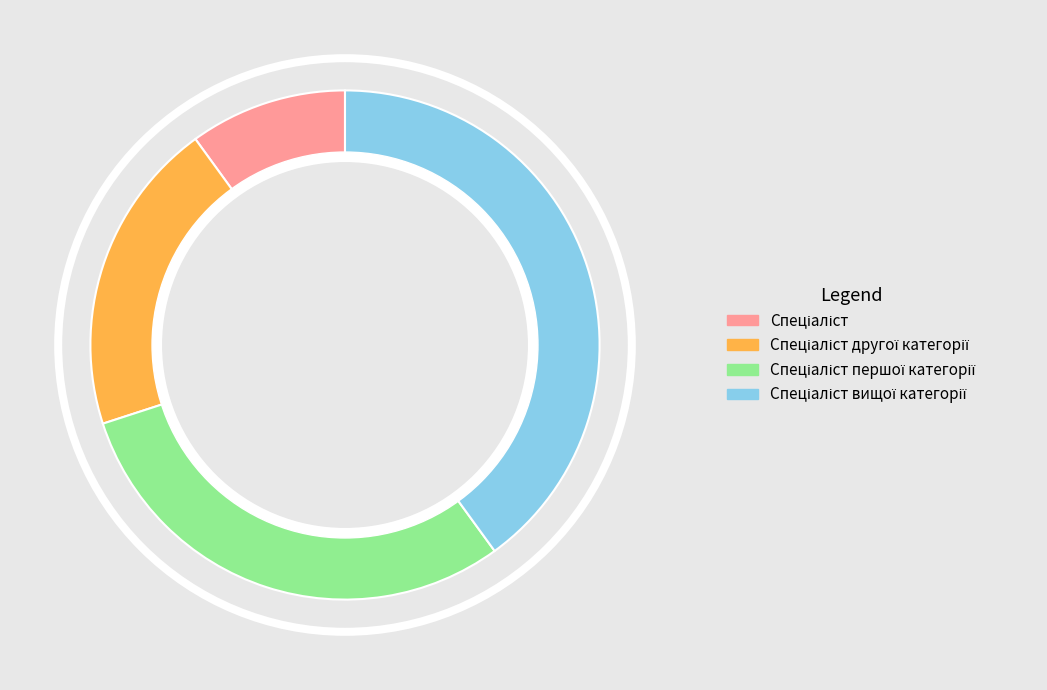

Count the number of slices in the pie.

4